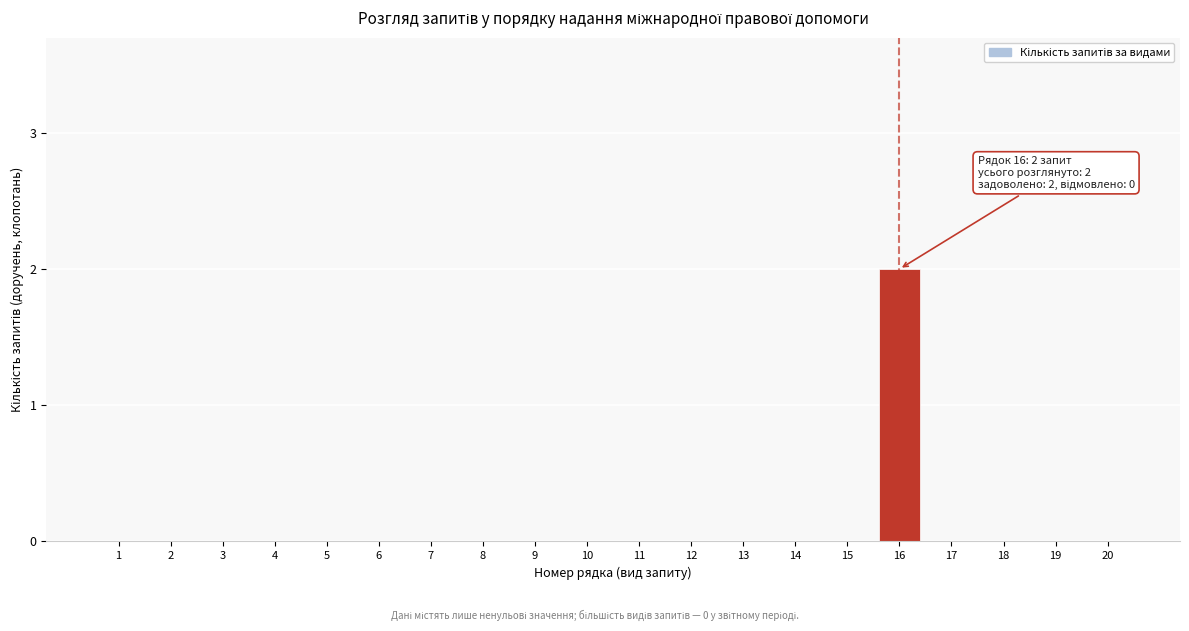

Reading left to right, what are all the values shown in this chart?

1=0	2=0	3=0	4=0	5=0	6=0	7=0	8=0	9=0	10=0	11=0	12=0	13=0	14=0	15=0	16=2	17=0	18=0	19=0	20=0